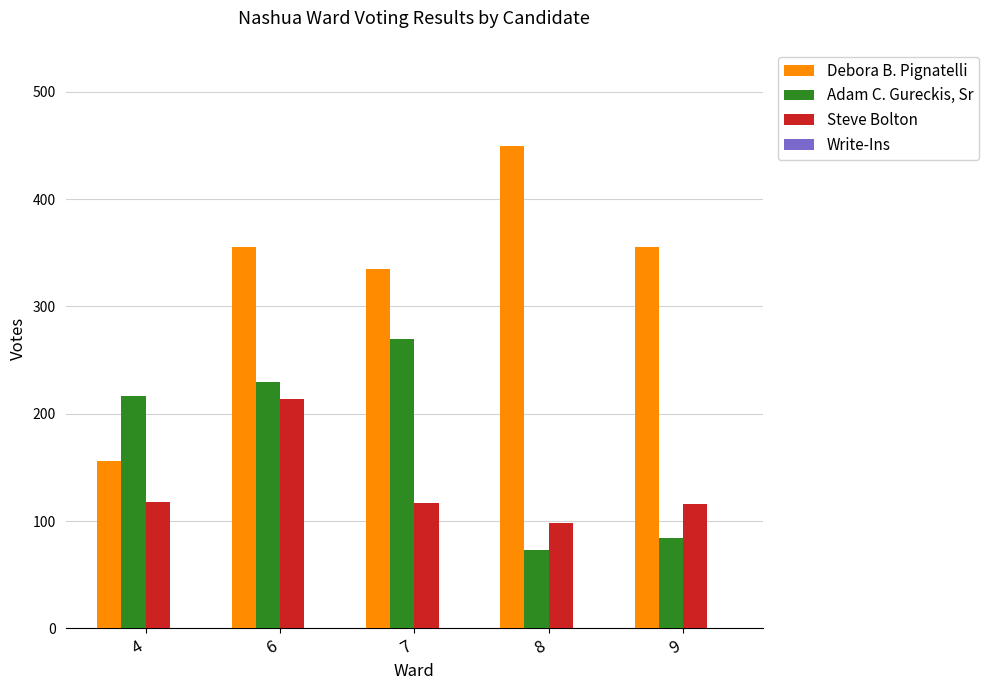

What is the difference between the maximum and minimum values in the Steve Bolton series?

116